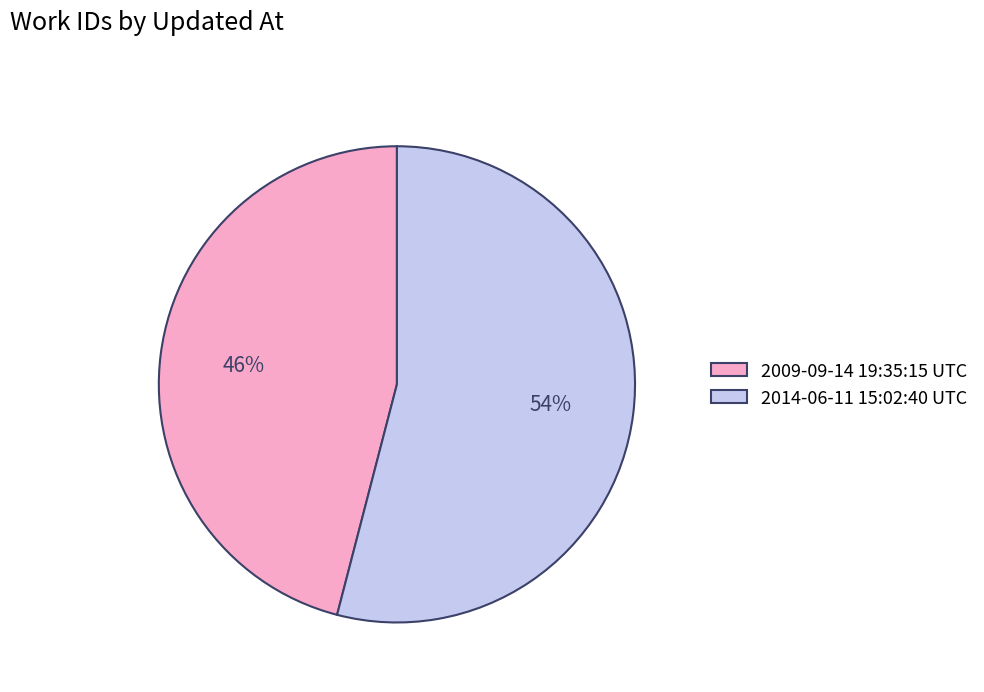

Is the sum of 2014-06-11 15:02:40 UTC and 2009-09-14 19:35:15 UTC greater than half?

Yes